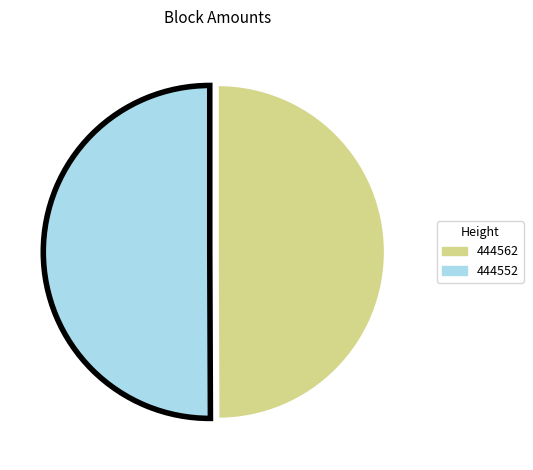

Approximately how many times larger is the value at 444552 compared to 444562?

1.0